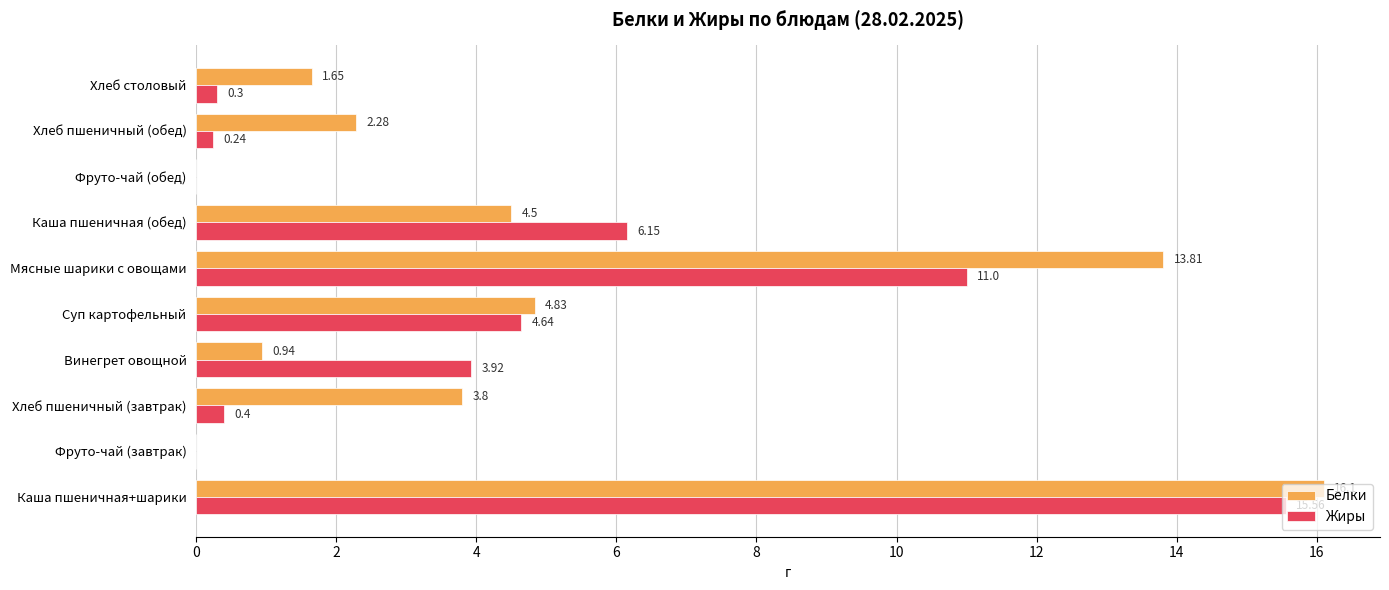

What is the sum of all Жиры values?

42.2